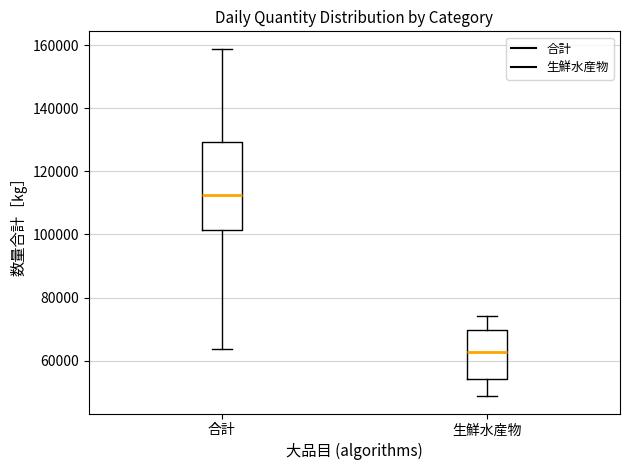

Reading left to right, read every box against the y-axis: the position of its median line, the range the box covers, and the ends of its whiskers. The values are not printed on the chart, so give them approximately, as read against the axis.

合計: median 112000, box 102000 to 130000, whiskers 64000 to 158000
生鮮水産物: median 62000, box 54000 to 70000, whiskers 48000 to 74000